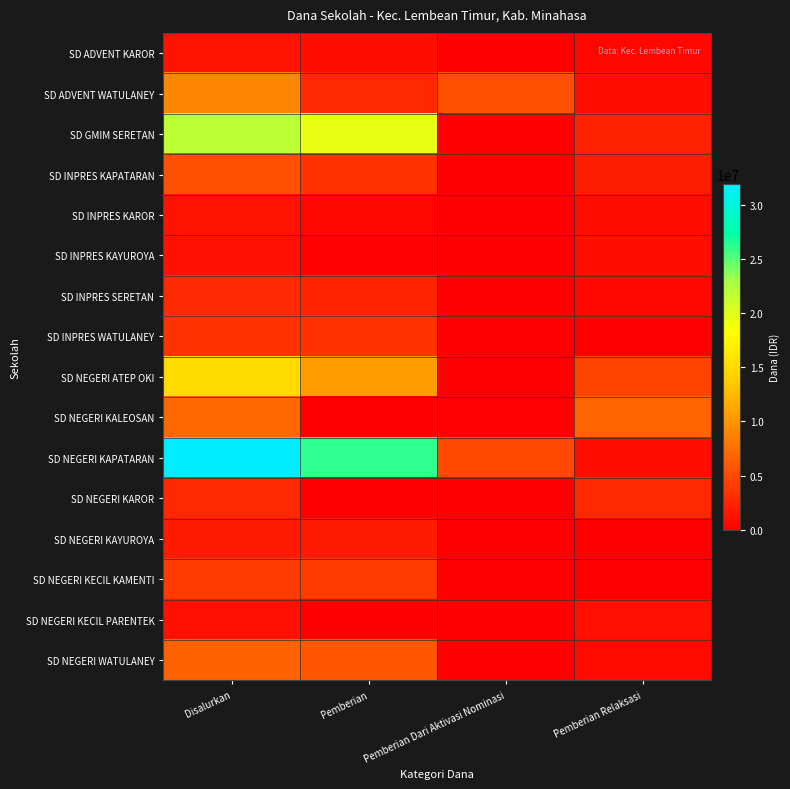

Which has a higher value, Pemberian or Pemberian Relaksasi?

Pemberian